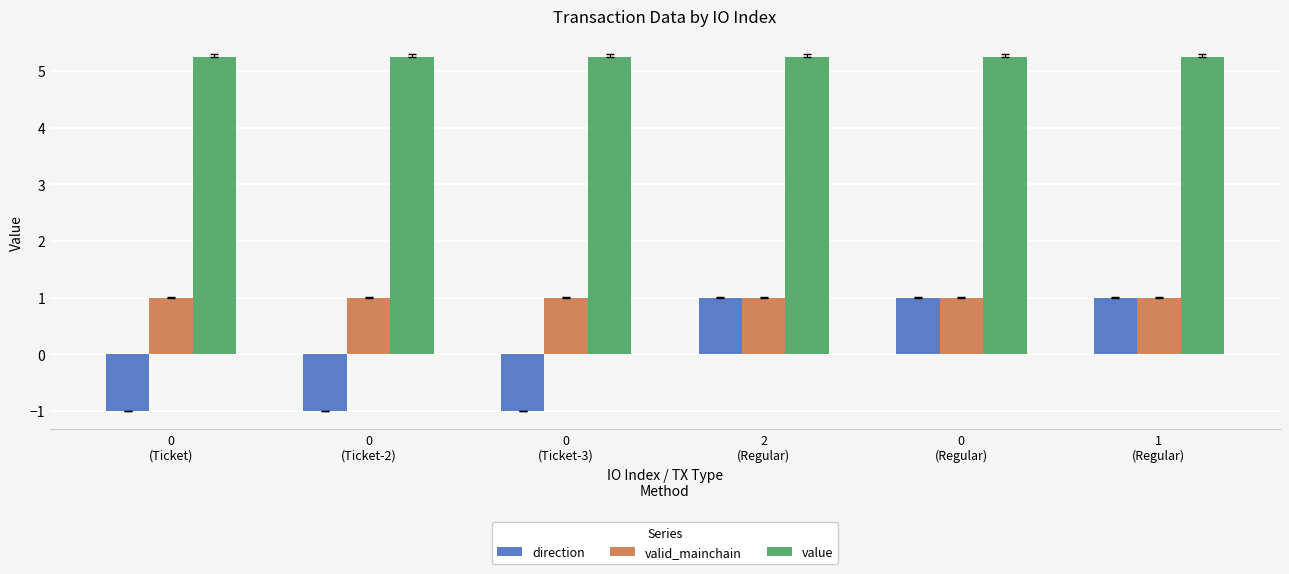

Rank the series by their average value, from highest to lowest.

value, valid_mainchain, direction